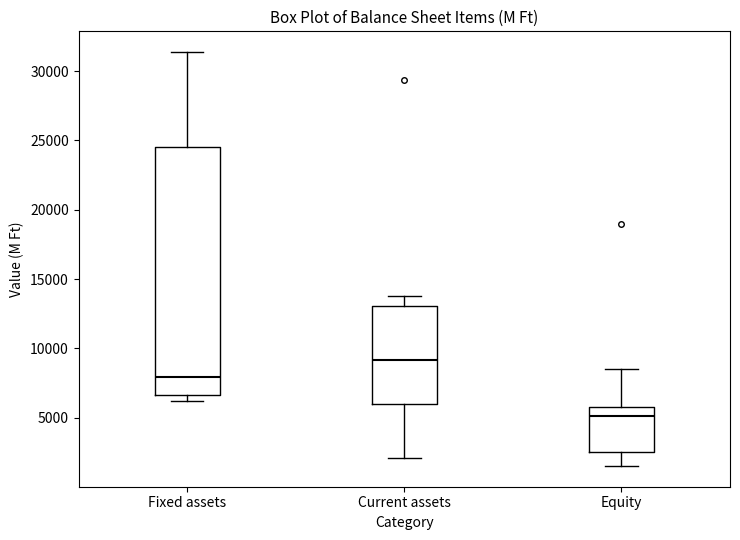

Where is the lower edge of the box for Fixed assets on the y-axis? The values are not printed on the chart, so give them approximately, as read against the axis.

6500